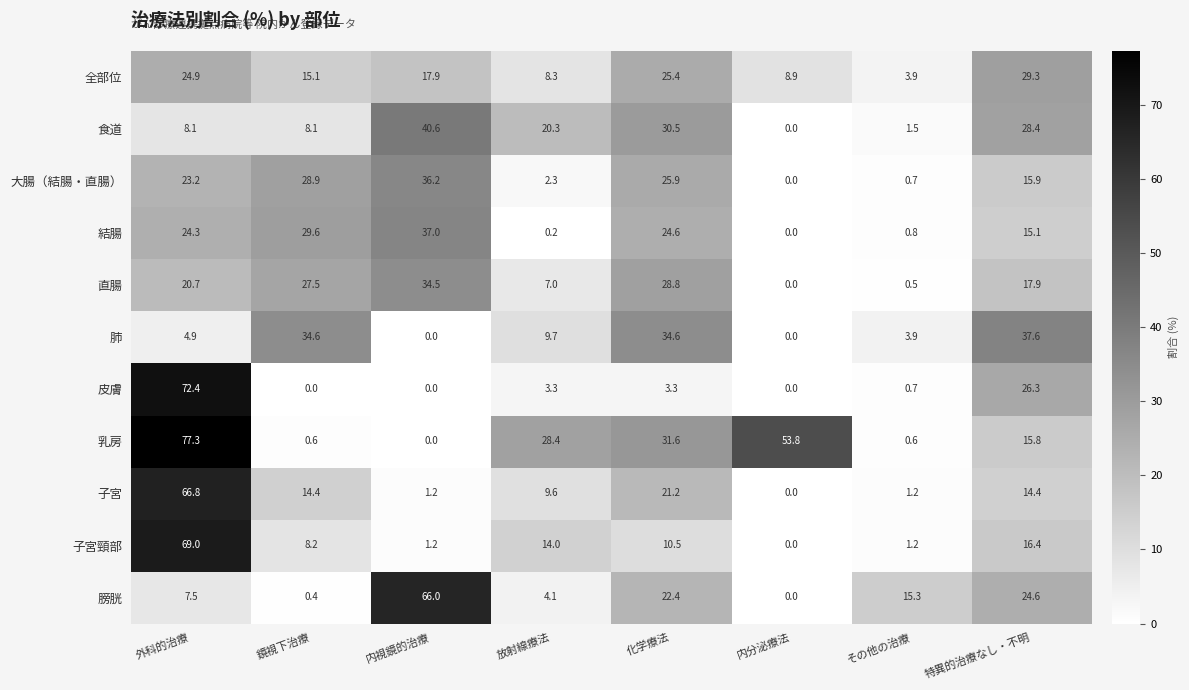

At which label does 直腸 reach its peak?

内視鏡的治療